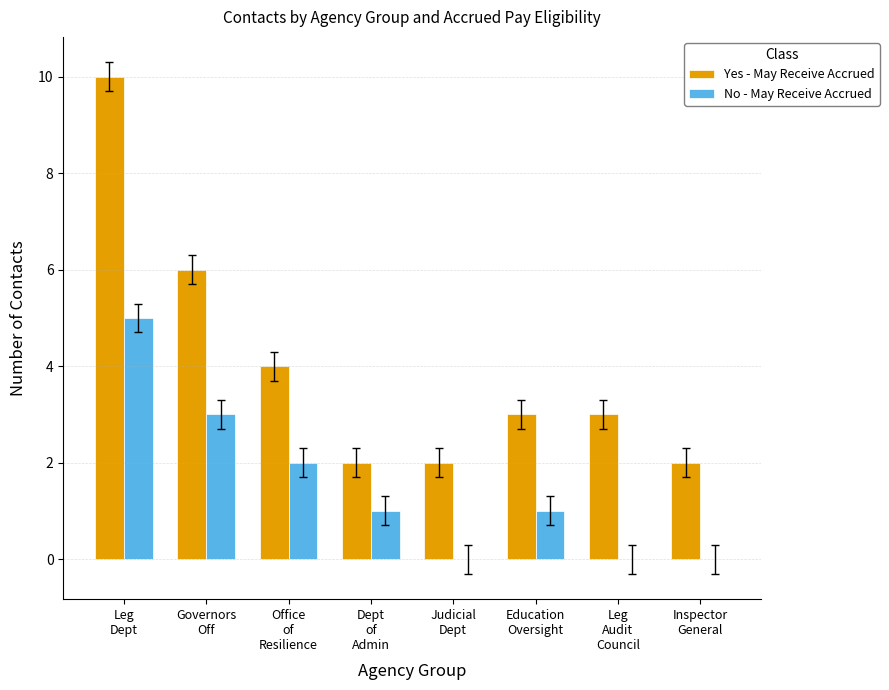

What is the sum of all No - May Receive Accrued values?

12